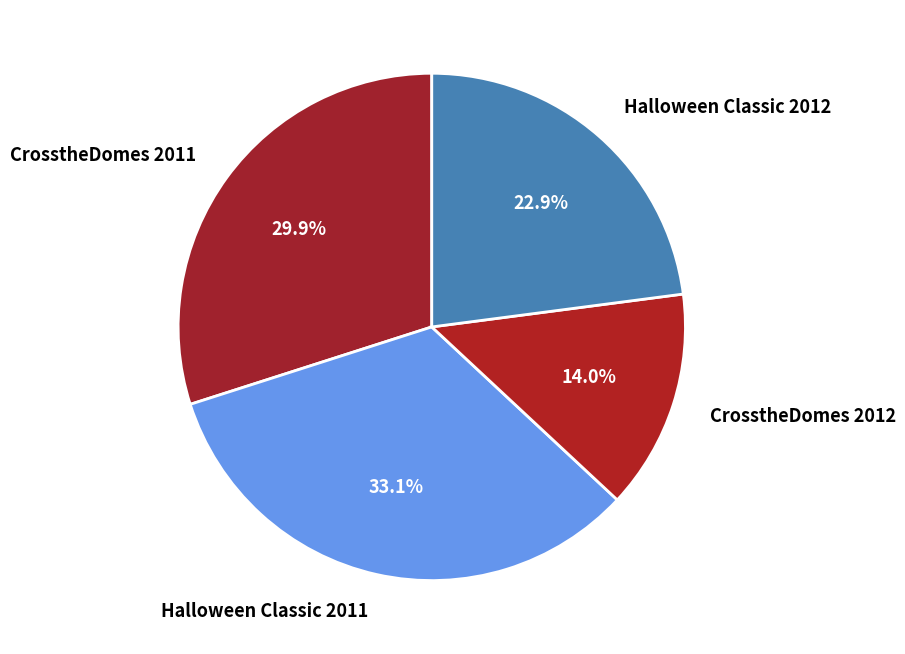

What percentage is NOT represented by CrosstheDomes 2012?

86.0%